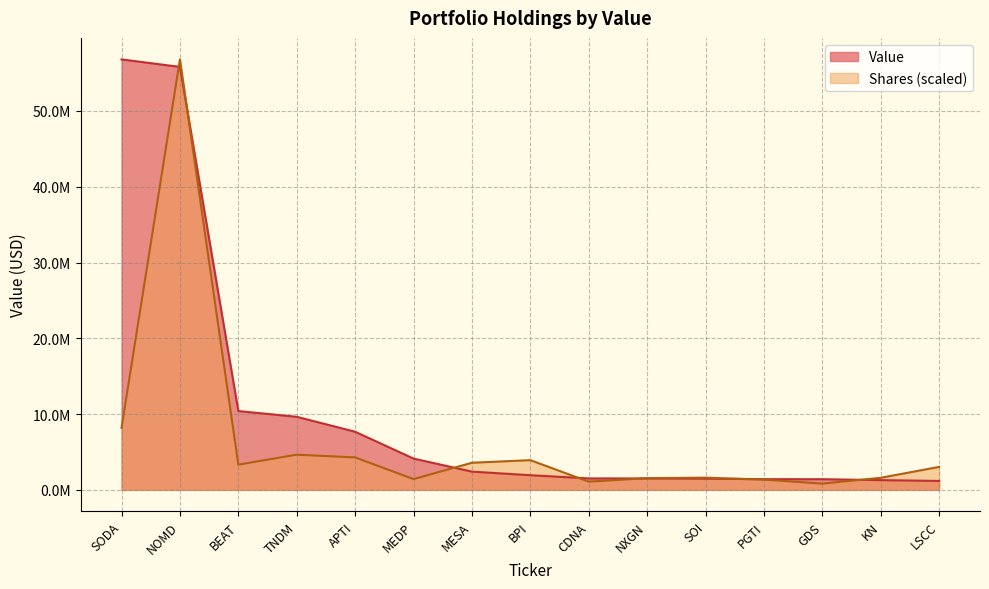

Read the value at BEAT, to the nearest 50.

10398000